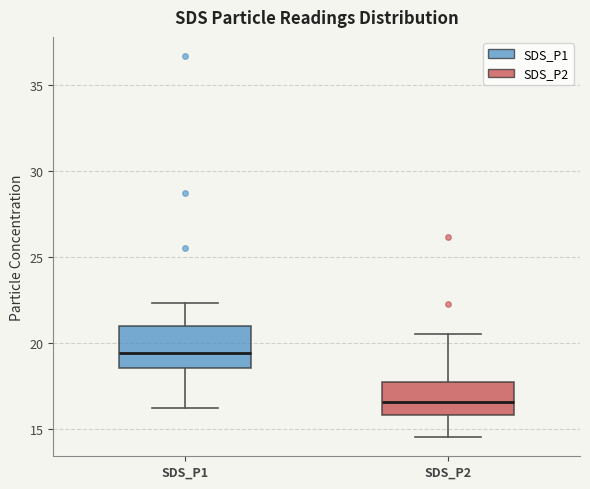

Which box's median line is the lowest?

SDS_P2